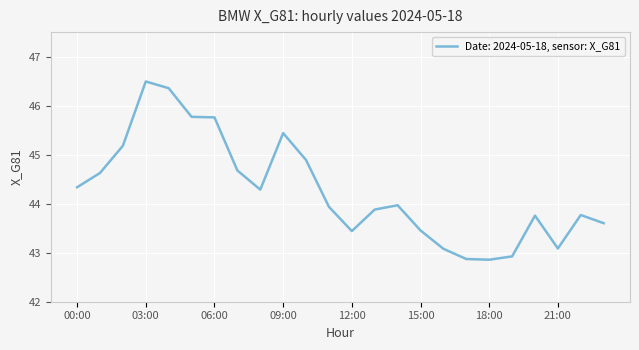

What is the difference between the maximum and minimum values?

3.6